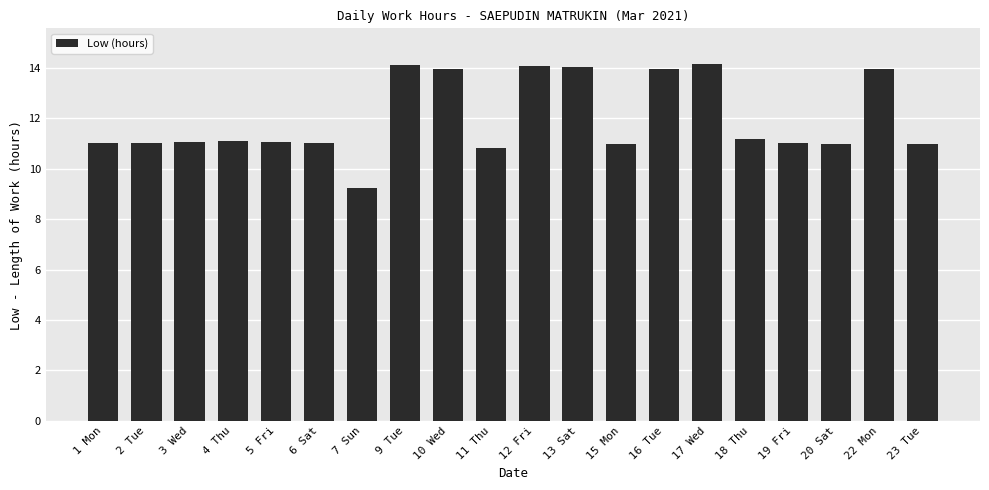

What is the maximum value shown in the chart?

14.2